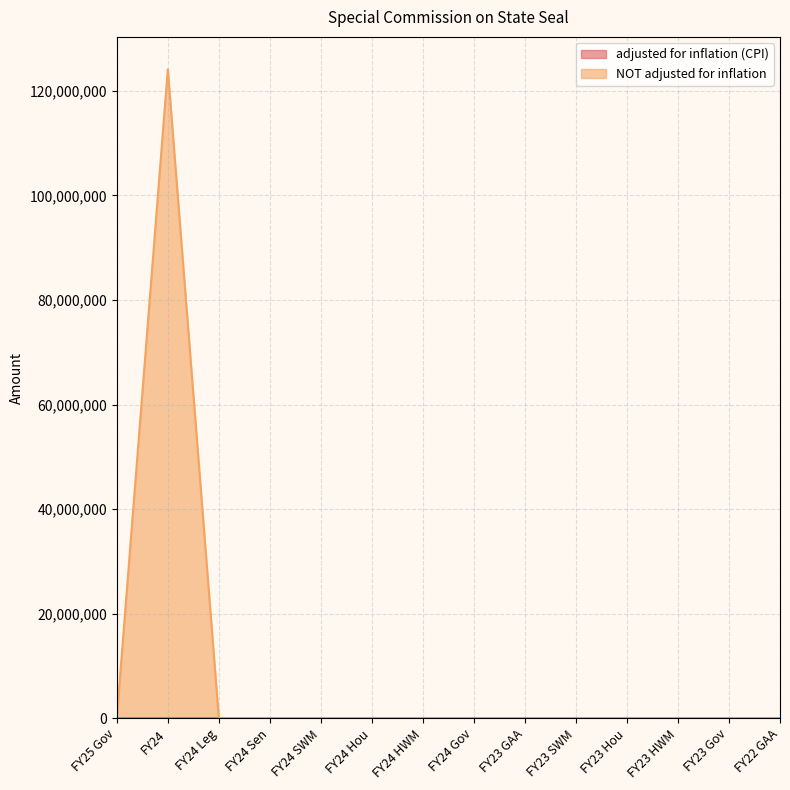

What is the greatest value displayed?

124100000